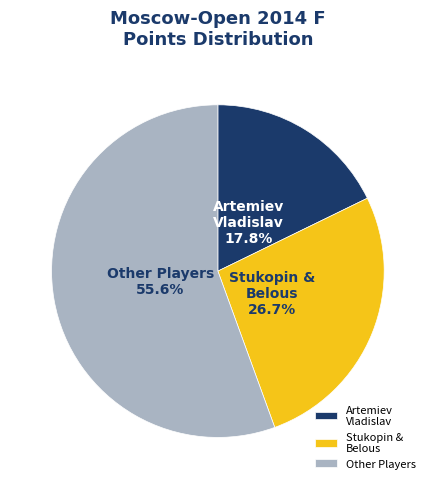

Which category has the biggest portion of the pie?

Other Players